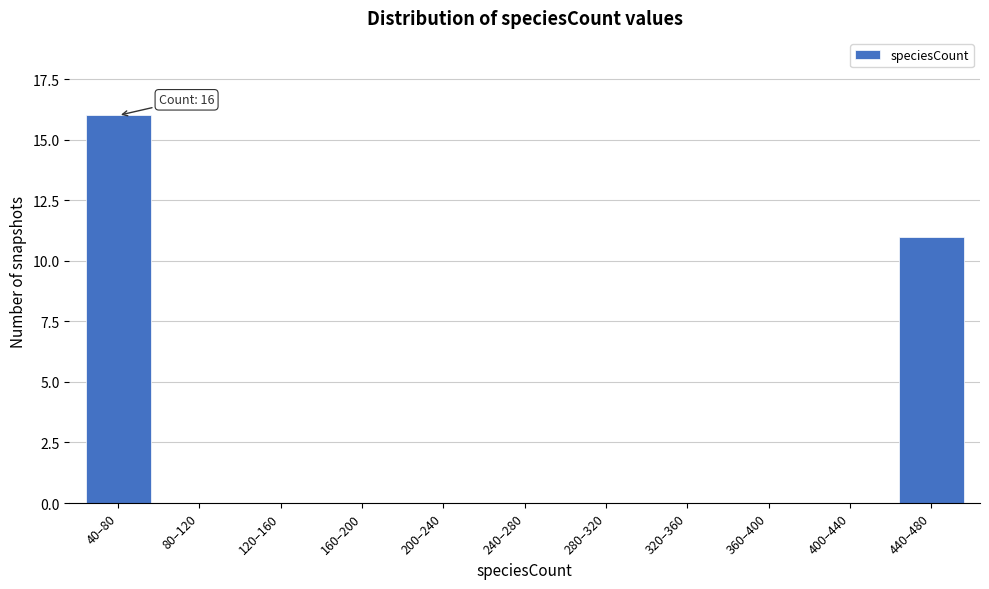

Is it true that the value at 320–360 is -7?

False